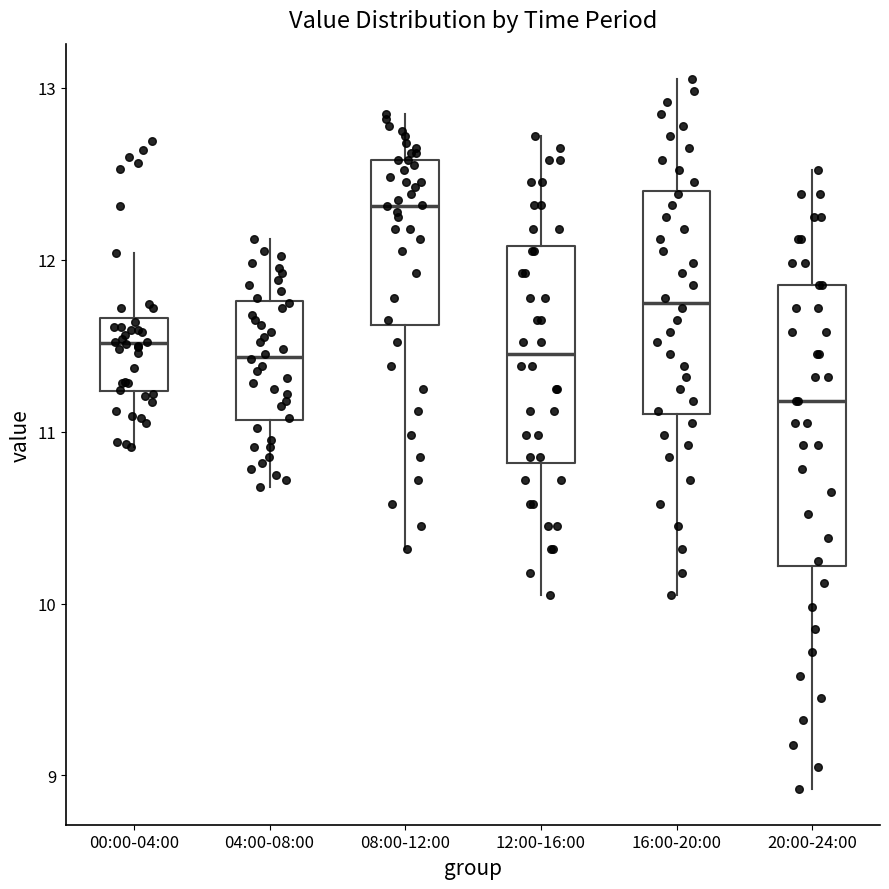

Where does the median line of the box for 04:00-08:00 sit on the y-axis? The values are not printed on the chart, so give them approximately, as read against the axis.

11.4